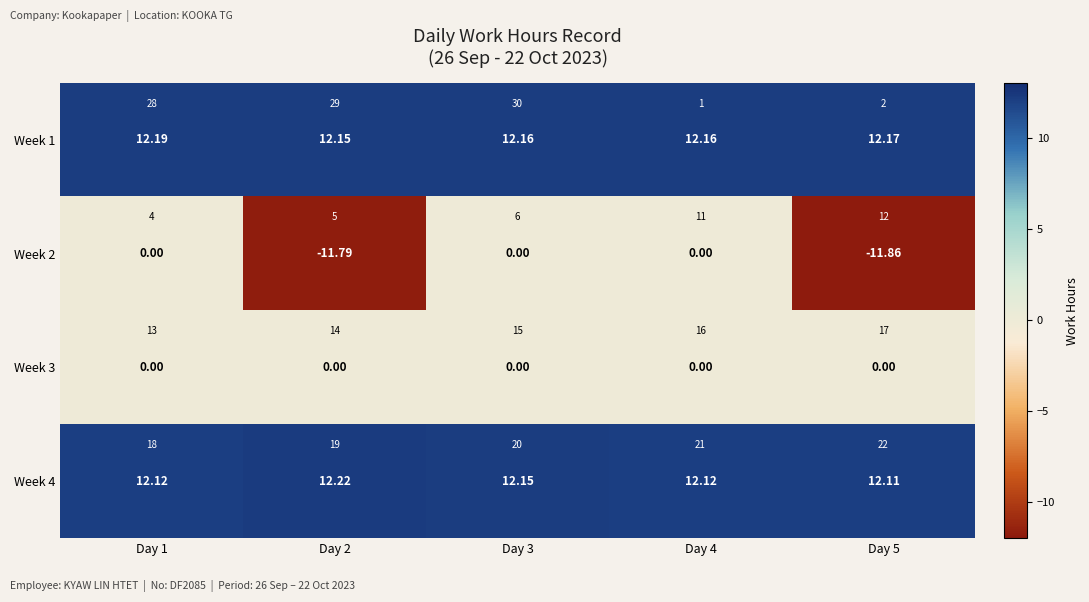

At which label does Week 2 reach its minimum?

Day 5